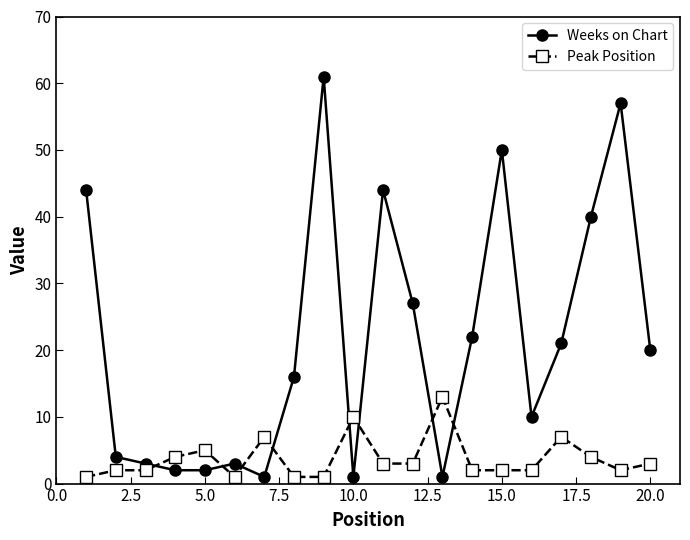

What is the average value of the Peak Position series?

4